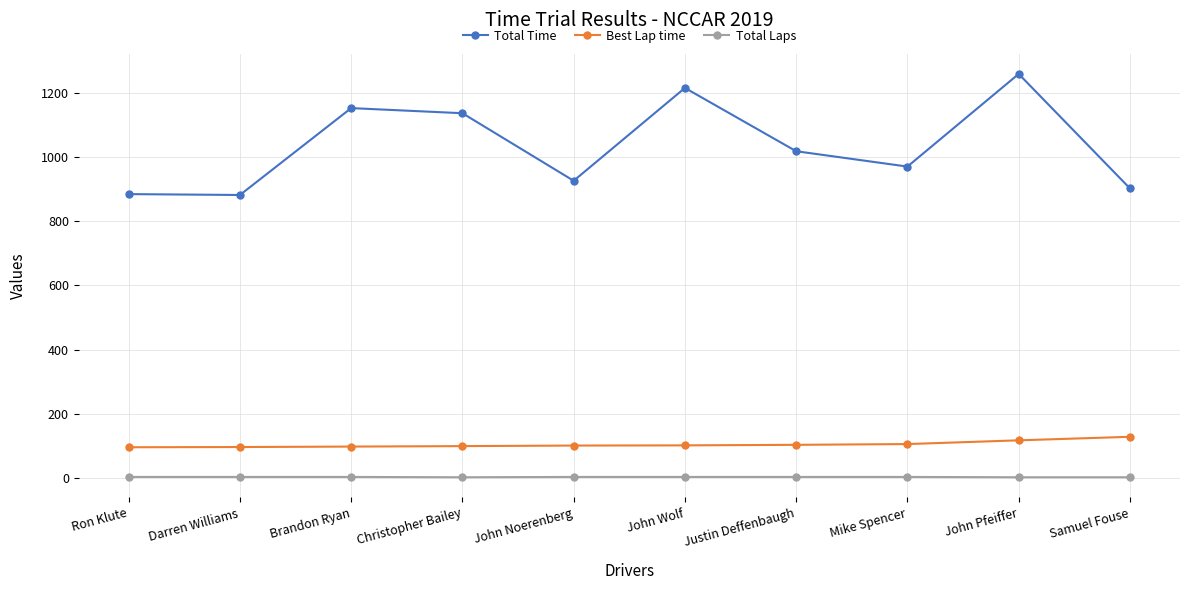

At which category is the sum across all series the highest?

John Pfeiffer